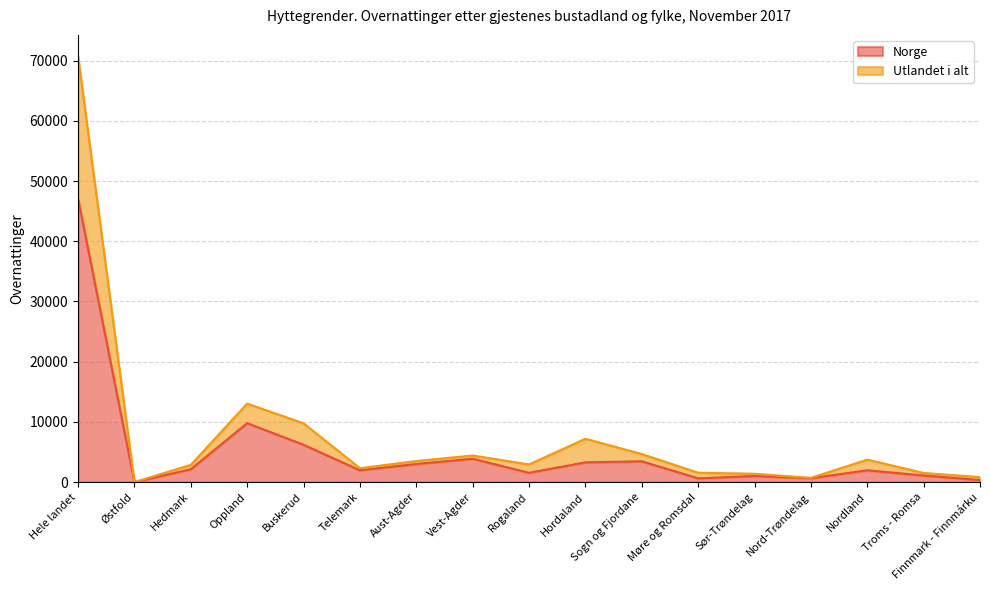

What is the total value across all series at Nordland?

3727